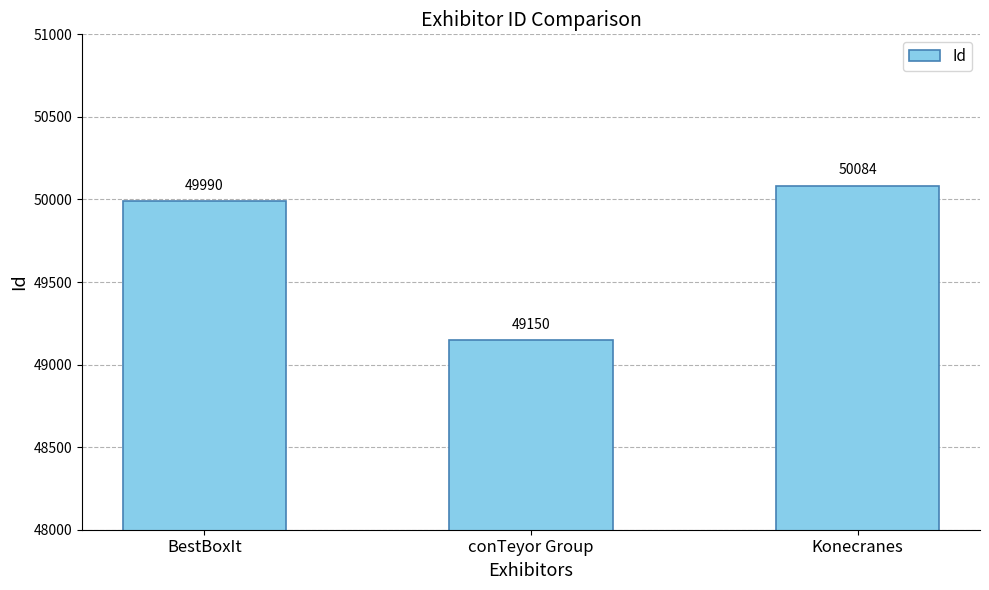

What is the label of the 3rd bar from the left?

Konecranes